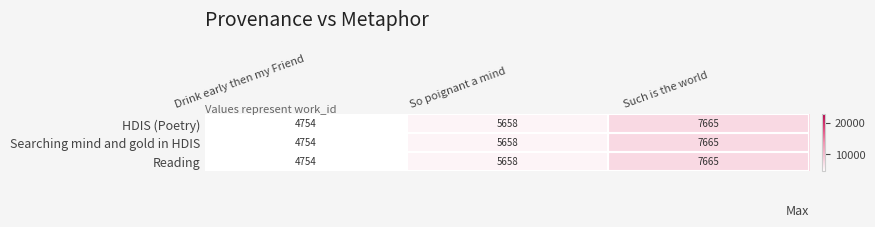

Which category has the highest value across all series?

Such is the world